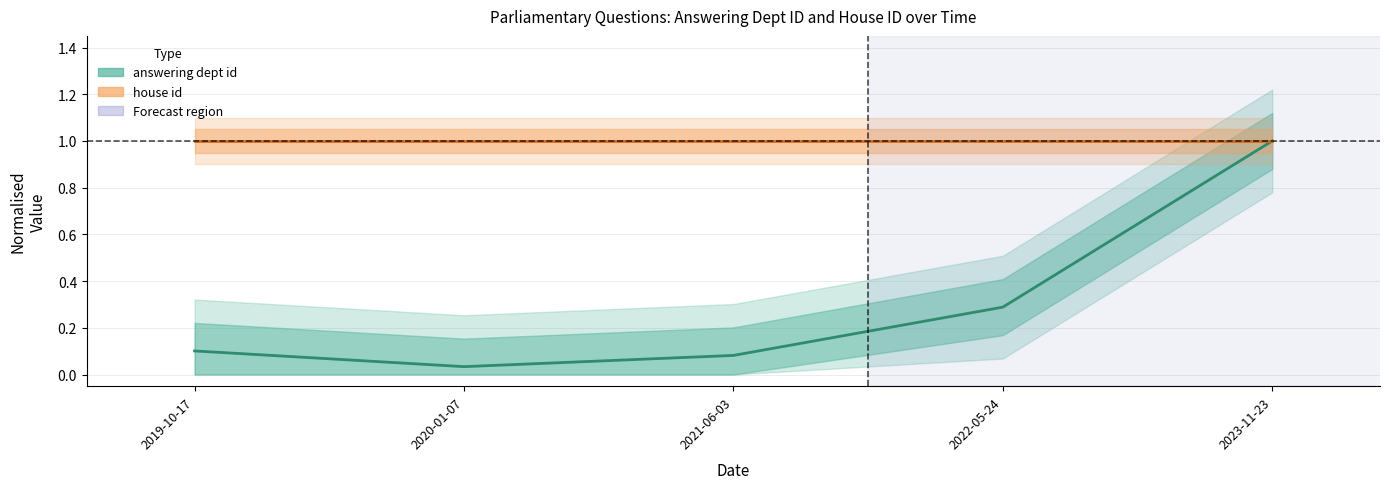

Reading left to right, transcribe all the data shown in this chart.

answering dept id: 0.1	0.0	0.1	0.3	1.0
house id: 1.0	1.0	1.0	1.0	1.0